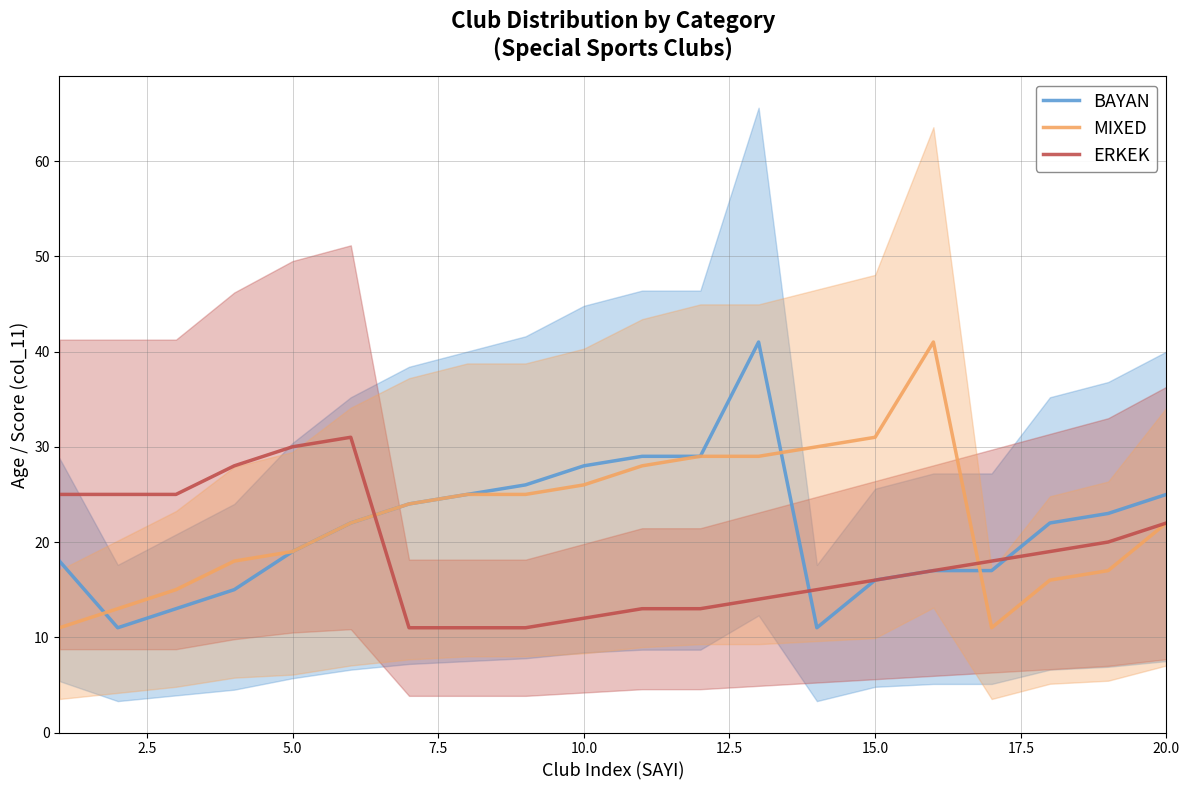

Is it true that ERKEK equals 19 at 10.0?

False